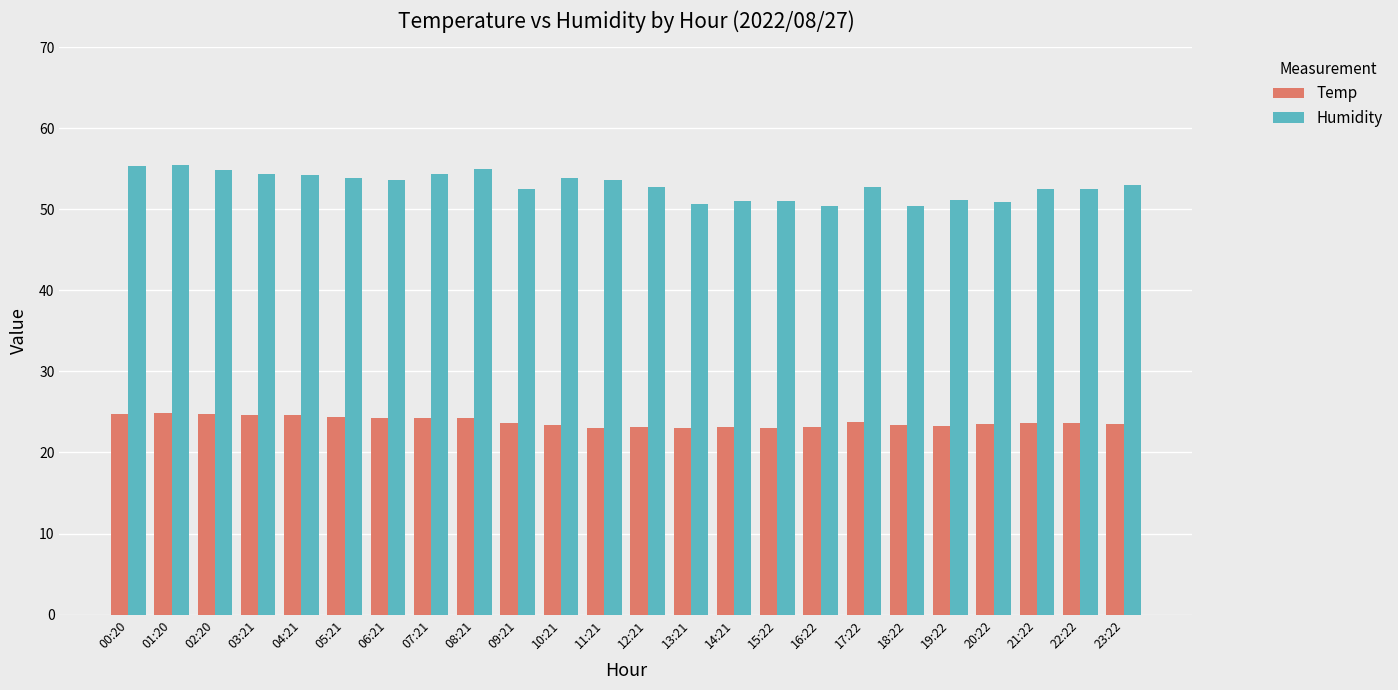

The Humidity series shows 50.9 at 20:22. True or false?

True